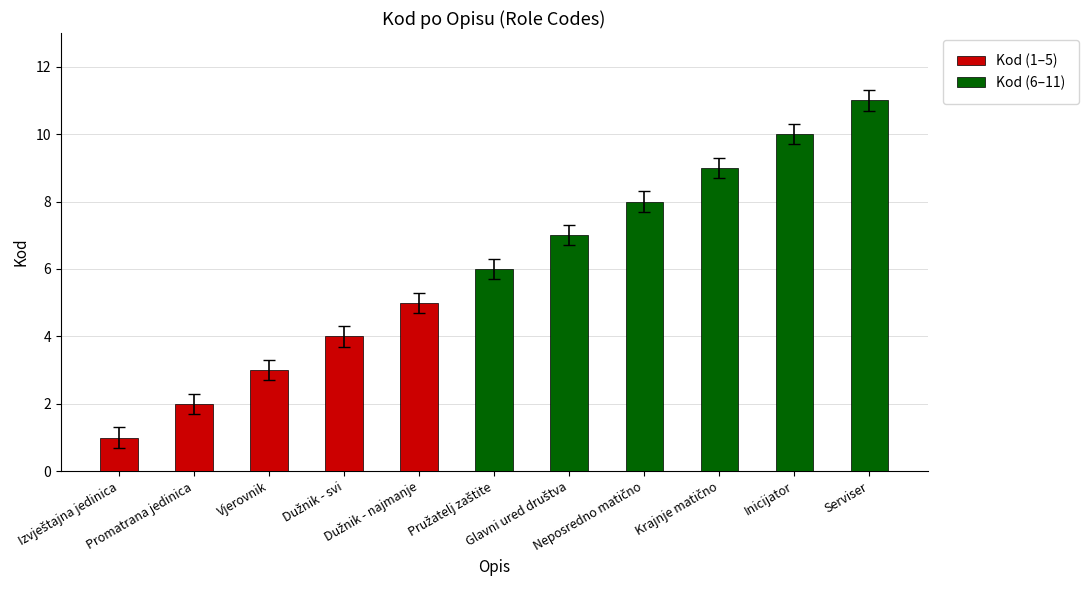

True or false: the data shows 10 at Glavni ured društva.

False